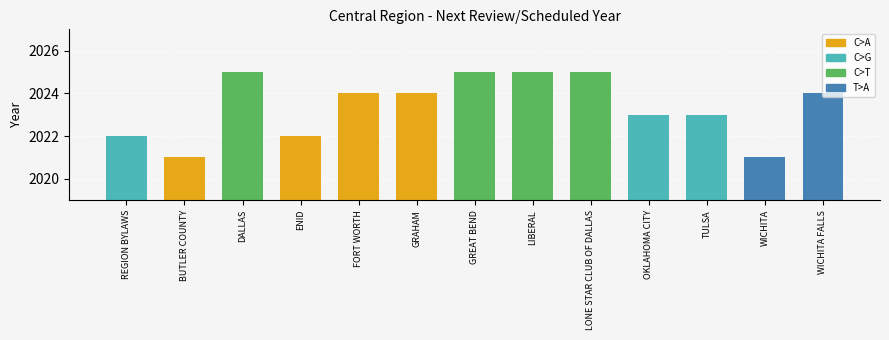

Which has a higher value, GREAT BEND or WICHITA?

GREAT BEND